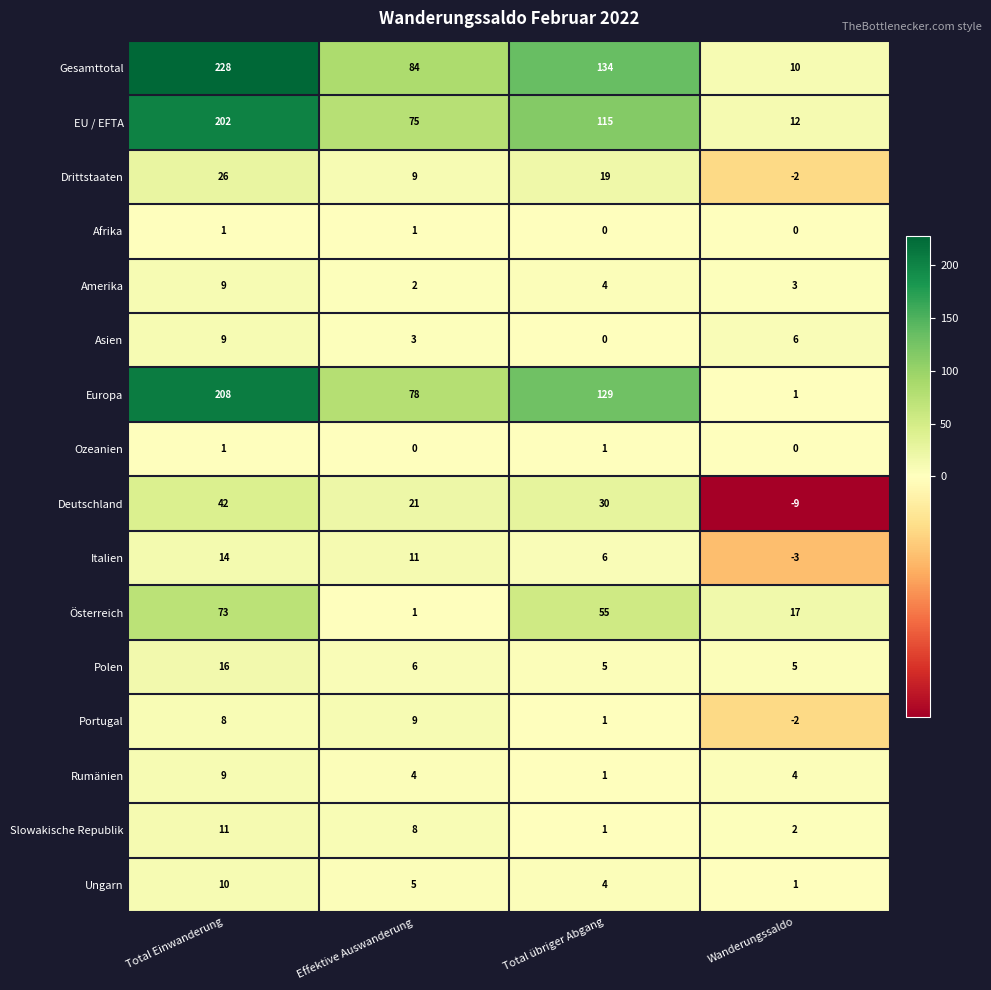

What is the difference between the maximum and minimum values in the Italien series?

17